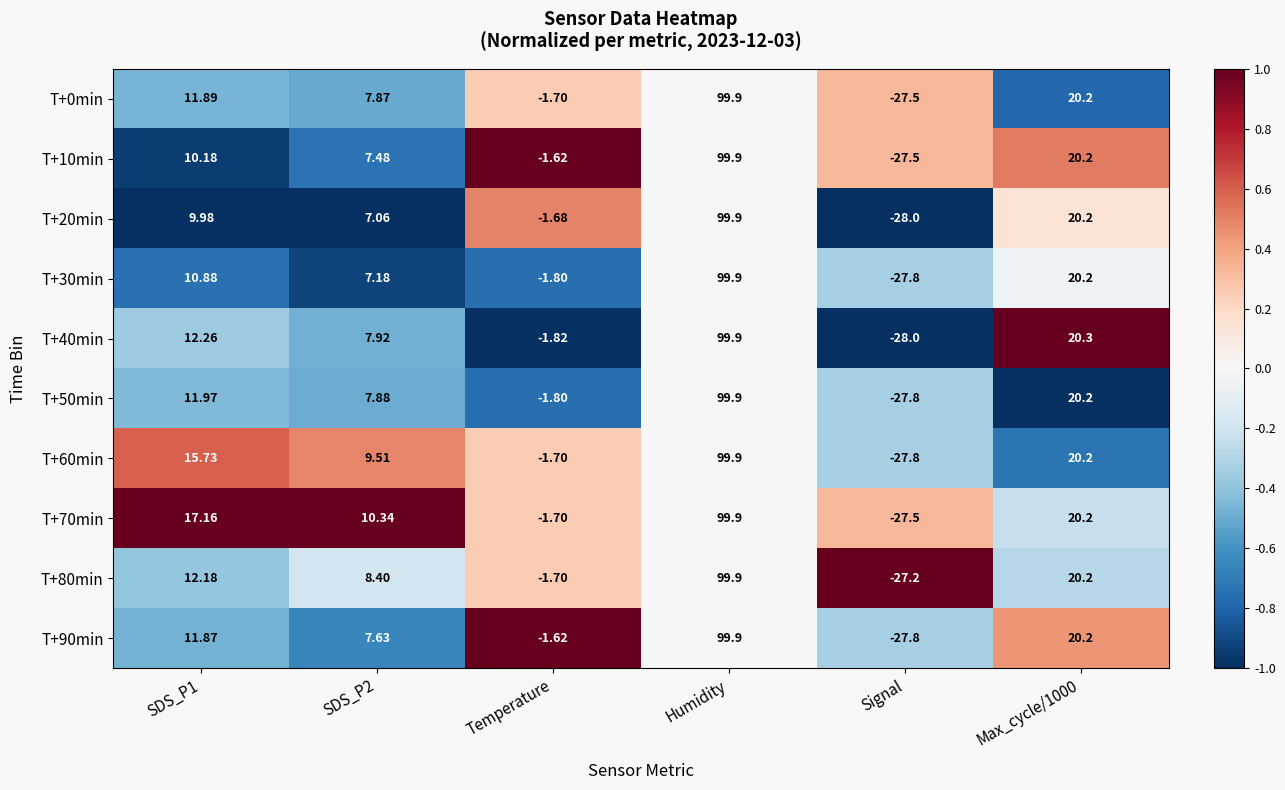

At which category is the sum across all series the highest?

Humidity